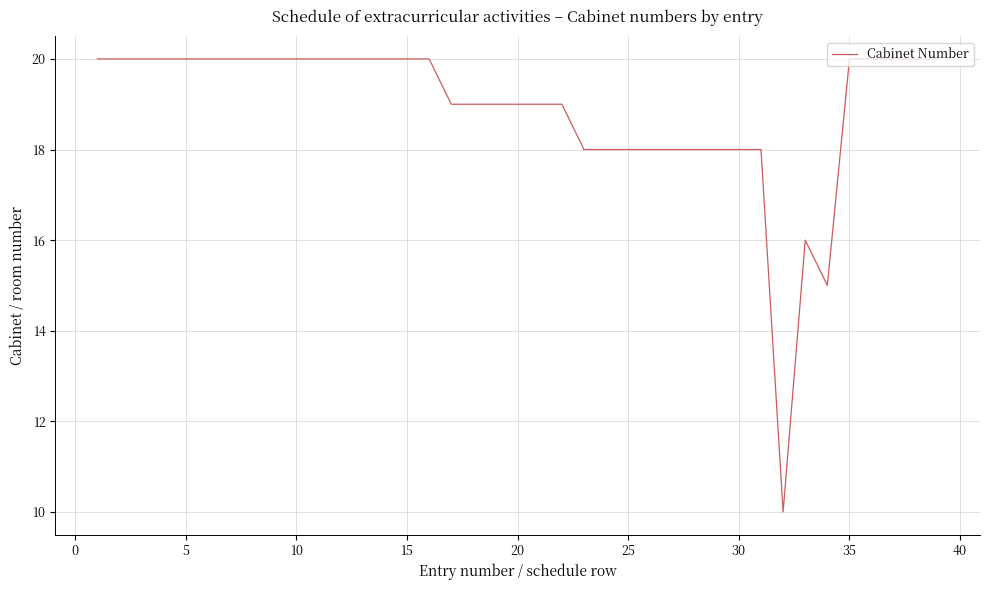

Reading right to left, list all the values displayed in this chart.

20	20	20	20	20	15	16	10	18	18	18	18	18	18	18	18	18	19	19	19	19	19	19	20	20	20	20	20	20	20	20	20	20	20	20	20	20	20	20